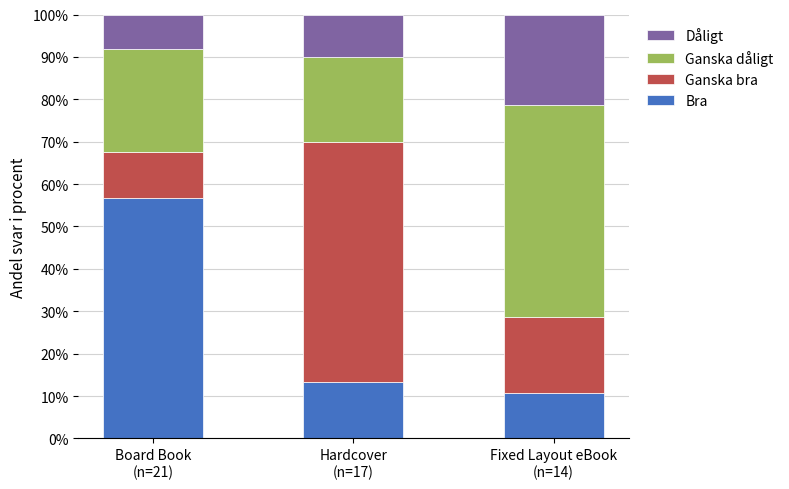

Does the chart contain any negative values?

No